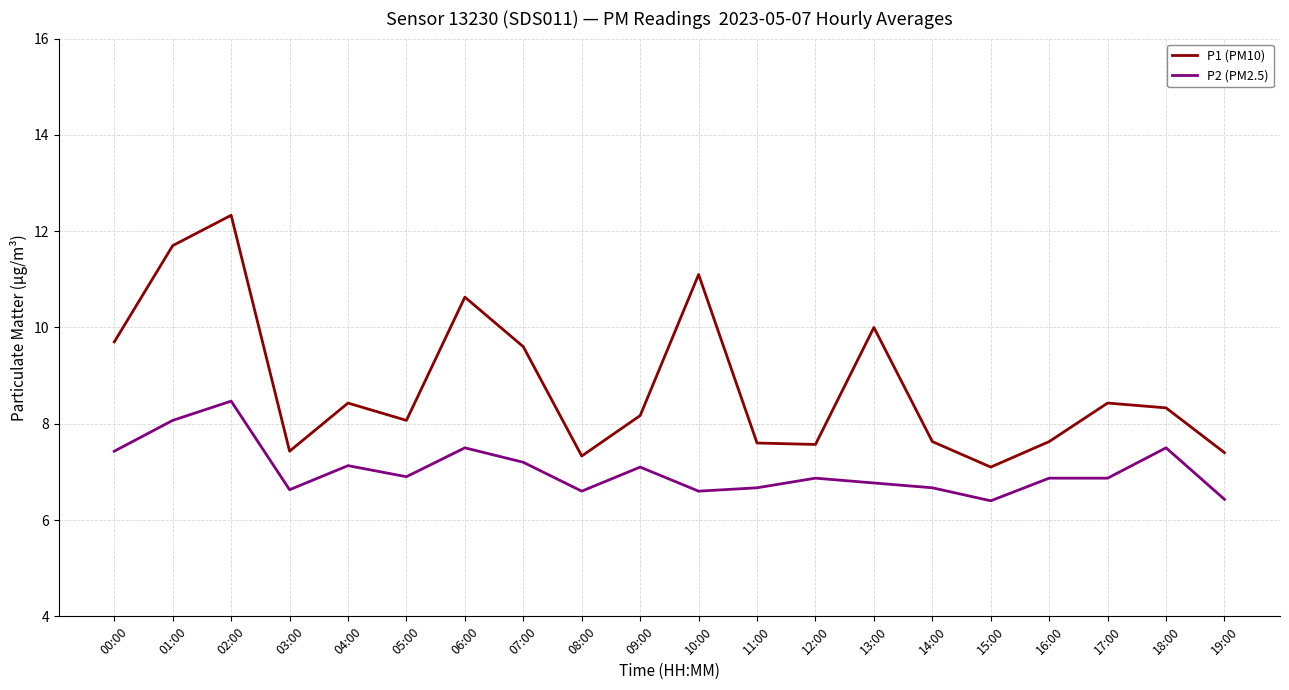

At 11:00, list the series in order from largest to smallest.

P1 (PM10), P2 (PM2.5)